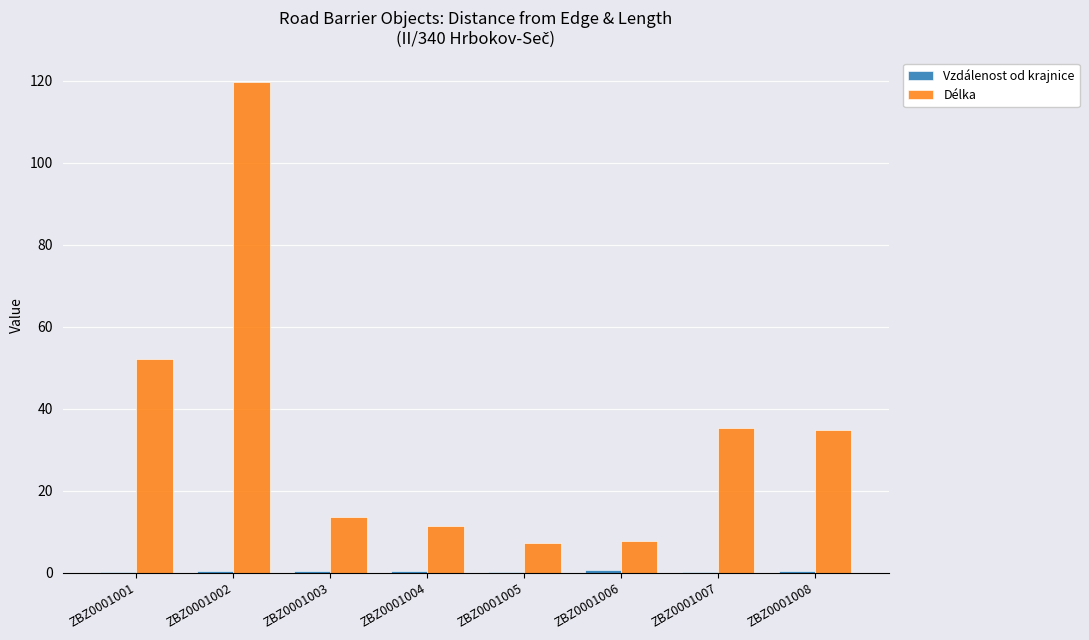

What is the greatest value displayed?

119.6